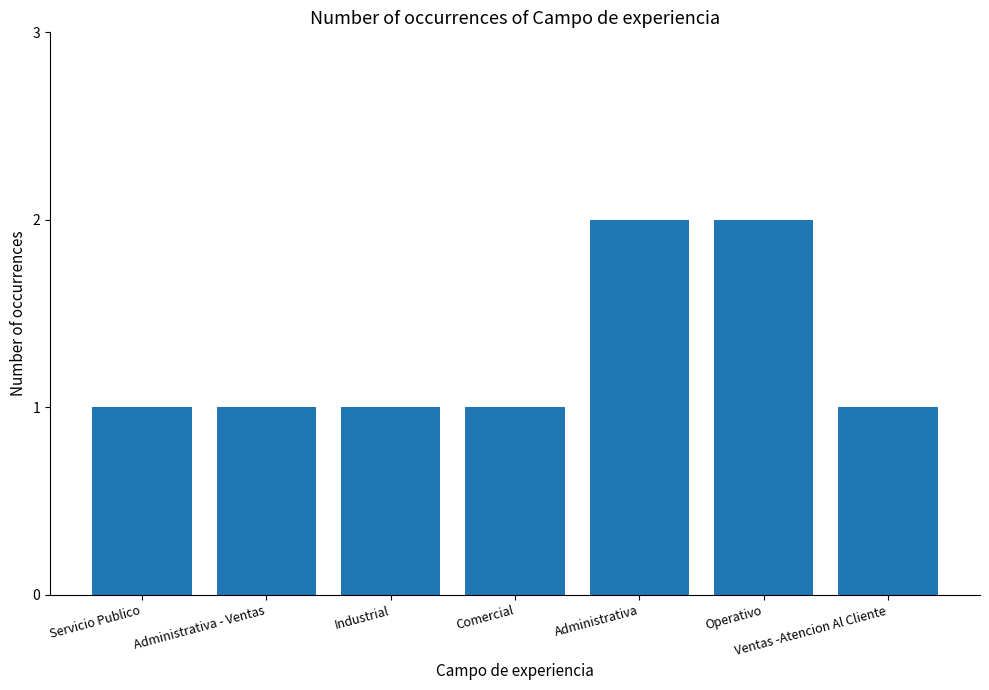

Reading right to left, list all the values displayed in this chart.

Ventas -Atencion Al Cliente=1	Operativo=2	Administrativa=2	Comercial=1	Industrial=1	Administrativa - Ventas=1	Servicio Publico=1